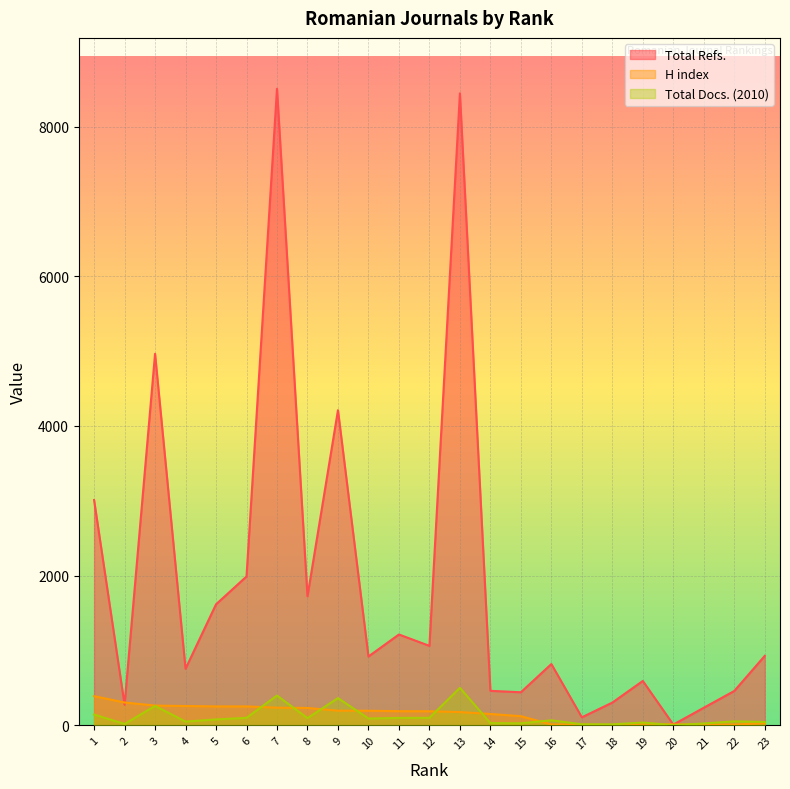

Which category has the lowest value in the H index series?

18